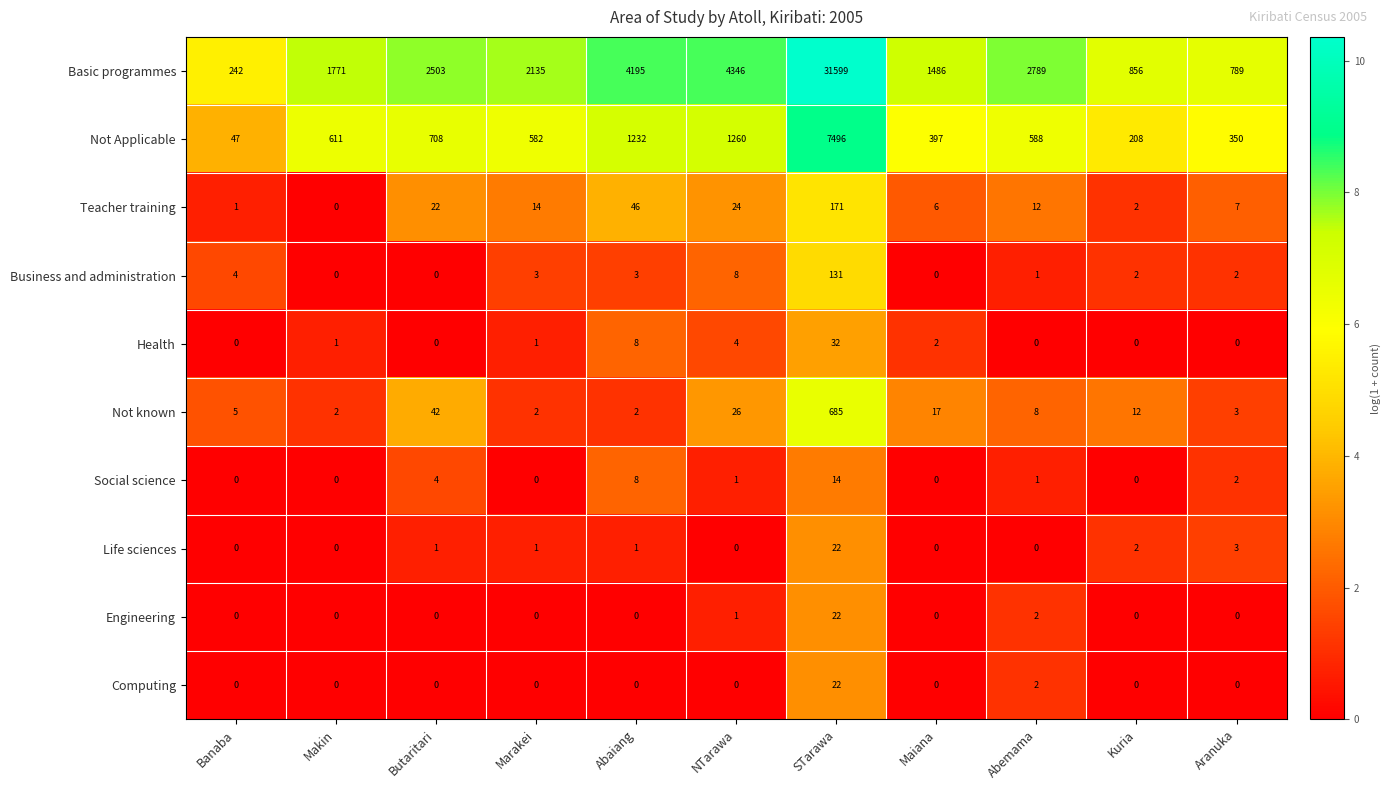

What is the average value of the Not Applicable series?

1225